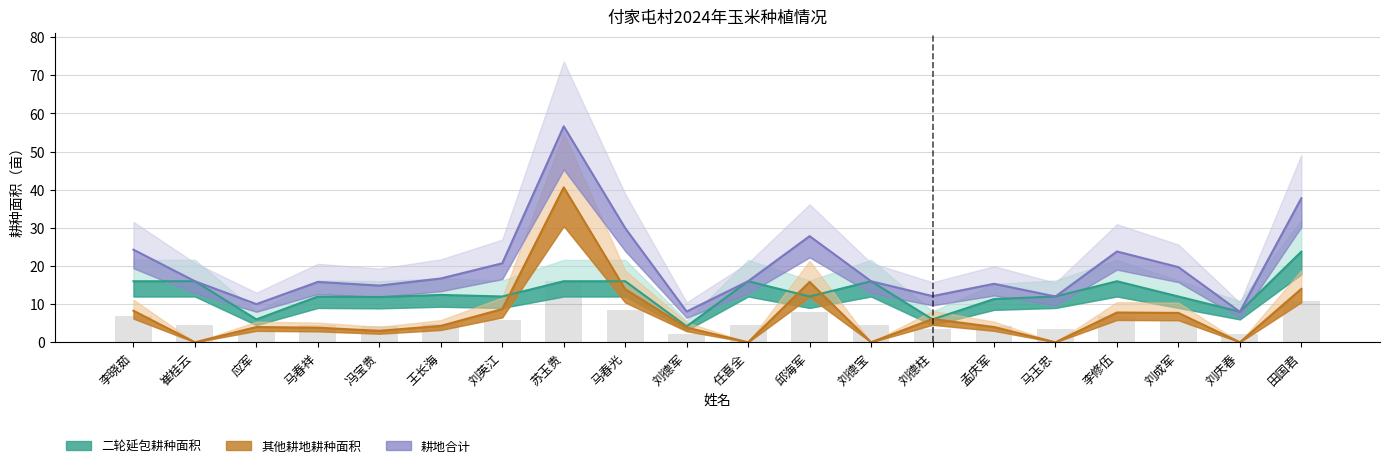

What is the maximum value for 耕地合计?

56.6